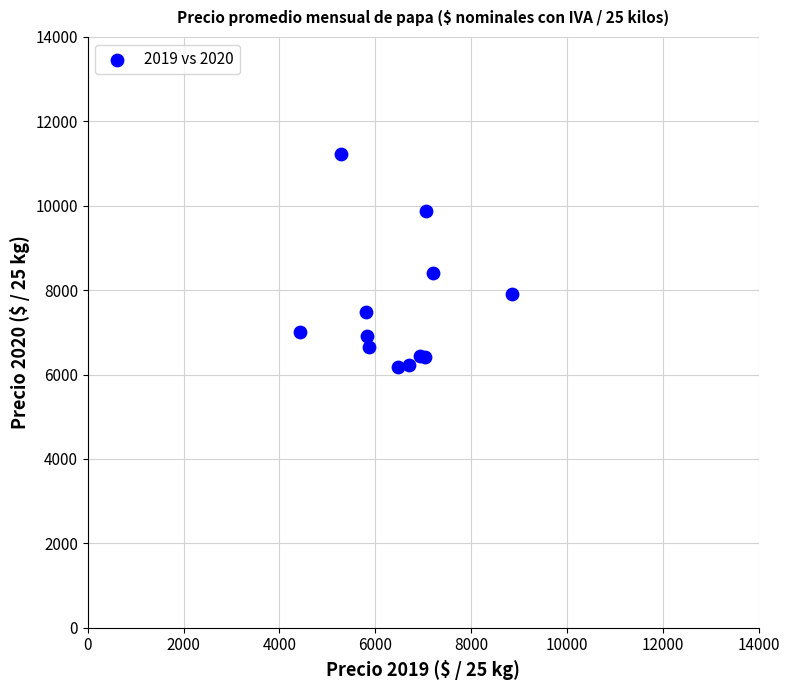

What Y value in the scatter plot is closest to 8709?

8398.6